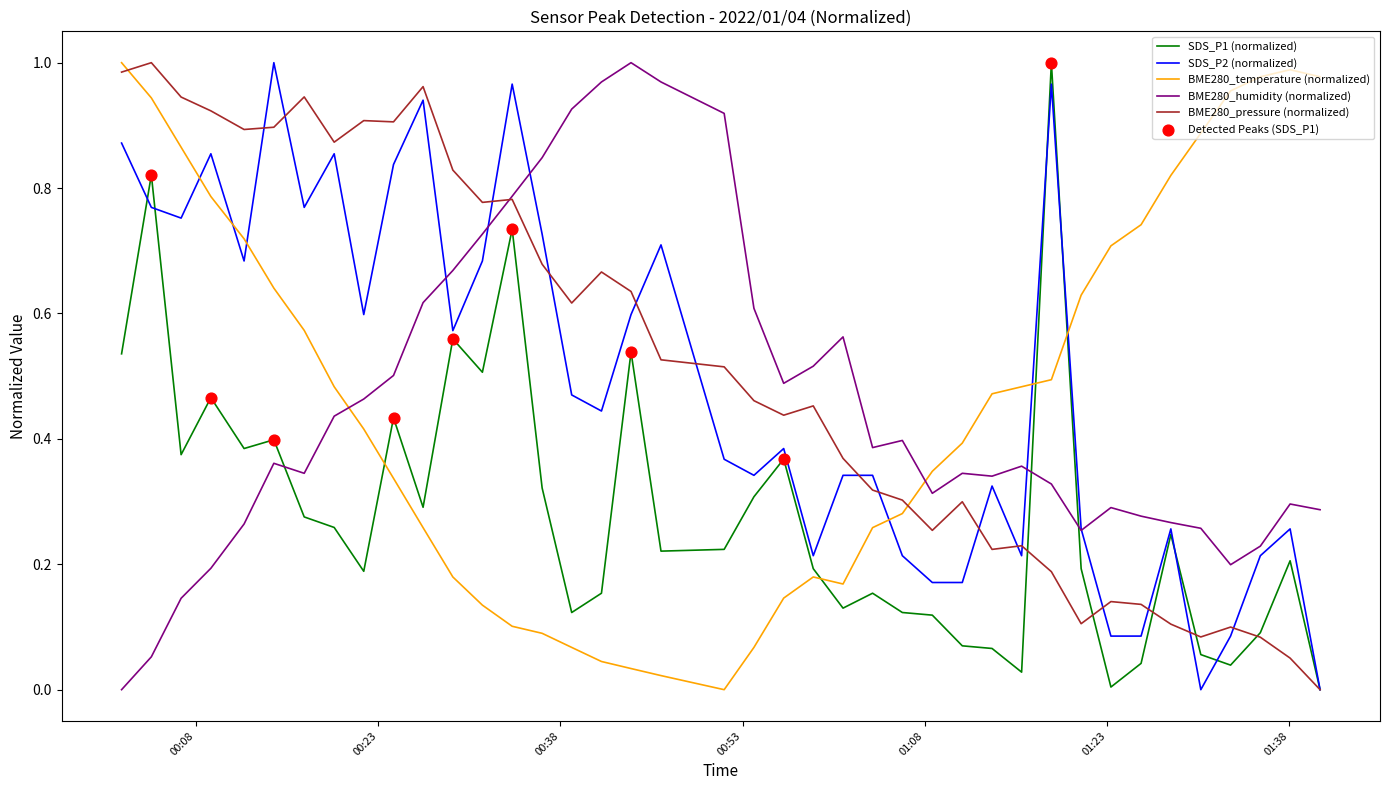

Which series ends up on top after the final intersection of BME280_temperature (normalized) and SDS_P2 (normalized)?

BME280_temperature (normalized)